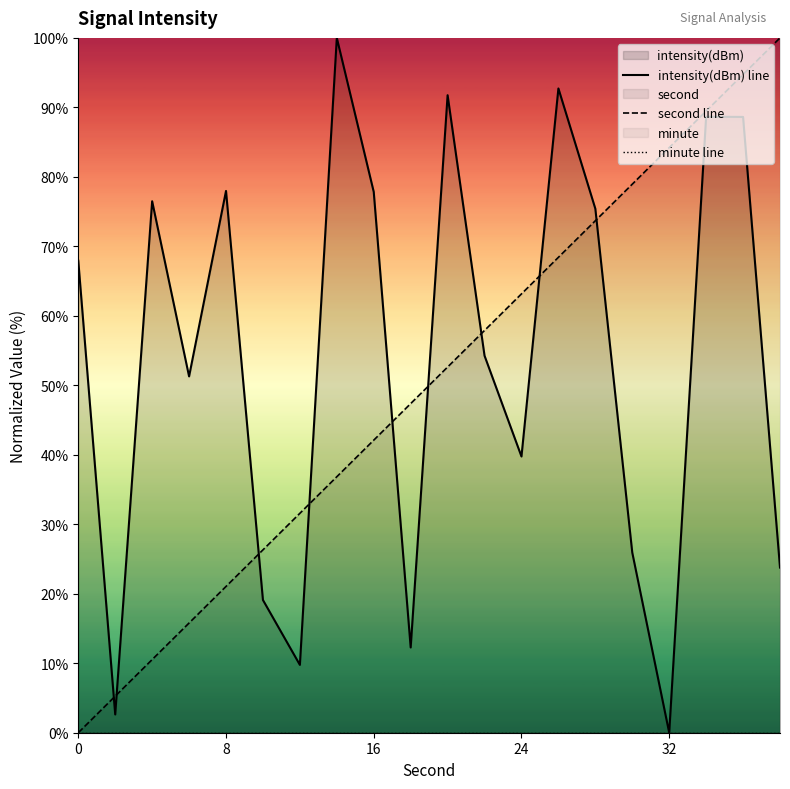

How many values in intensity(dBm) line are above zero?

19